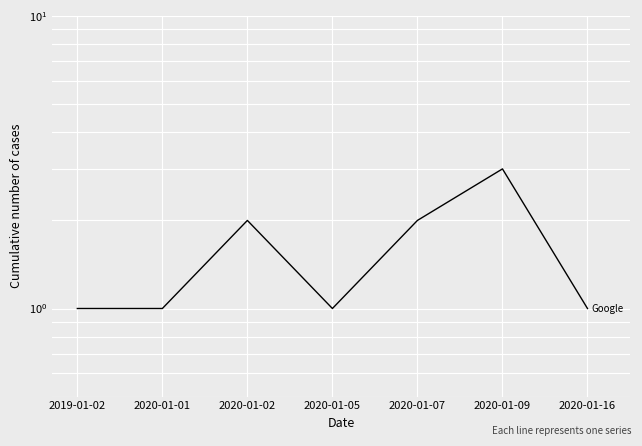

What is the label of the 6th point from the left?

2020-01-09